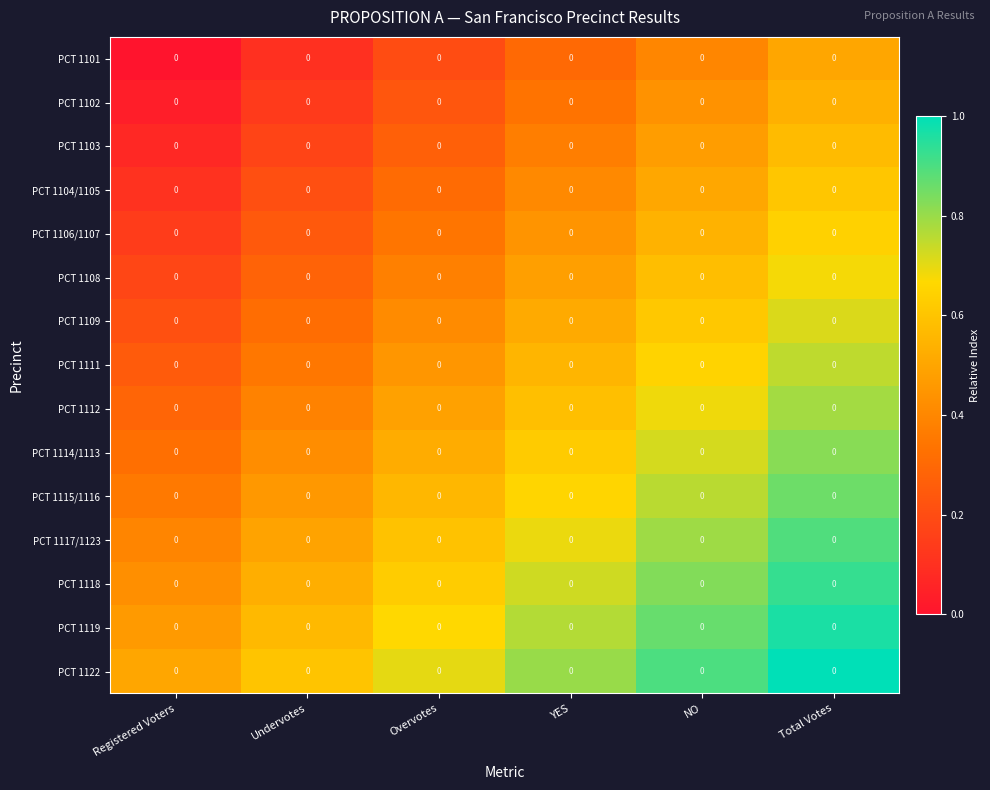

Reading left to right, what are all the values shown in this chart?

PCT 1101: Registered Voters=0.0	Undervotes=0.0	Overvotes=0.0	YES=0.0	NO=0.0	Total Votes=0.0
PCT 1102: Registered Voters=0.0	Undervotes=0.0	Overvotes=0.0	YES=0.0	NO=0.0	Total Votes=0.0
PCT 1103: Registered Voters=0.0	Undervotes=0.0	Overvotes=0.0	YES=0.0	NO=0.0	Total Votes=0.0
PCT 1104/1105: Registered Voters=0.0	Undervotes=0.0	Overvotes=0.0	YES=0.0	NO=0.0	Total Votes=0.0
PCT 1106/1107: Registered Voters=0.0	Undervotes=0.0	Overvotes=0.0	YES=0.0	NO=0.0	Total Votes=0.0
PCT 1108: Registered Voters=0.0	Undervotes=0.0	Overvotes=0.0	YES=0.0	NO=0.0	Total Votes=0.0
PCT 1109: Registered Voters=0.0	Undervotes=0.0	Overvotes=0.0	YES=0.0	NO=0.0	Total Votes=0.0
PCT 1111: Registered Voters=0.0	Undervotes=0.0	Overvotes=0.0	YES=0.0	NO=0.0	Total Votes=0.0
PCT 1112: Registered Voters=0.0	Undervotes=0.0	Overvotes=0.0	YES=0.0	NO=0.0	Total Votes=0.0
PCT 1114/1113: Registered Voters=0.0	Undervotes=0.0	Overvotes=0.0	YES=0.0	NO=0.0	Total Votes=0.0
PCT 1115/1116: Registered Voters=0.0	Undervotes=0.0	Overvotes=0.0	YES=0.0	NO=0.0	Total Votes=0.0
PCT 1117/1123: Registered Voters=0.0	Undervotes=0.0	Overvotes=0.0	YES=0.0	NO=0.0	Total Votes=0.0
PCT 1118: Registered Voters=0.0	Undervotes=0.0	Overvotes=0.0	YES=0.0	NO=0.0	Total Votes=0.0
PCT 1119: Registered Voters=0.0	Undervotes=0.0	Overvotes=0.0	YES=0.0	NO=0.0	Total Votes=0.0
PCT 1122: Registered Voters=0.0	Undervotes=0.0	Overvotes=0.0	YES=0.0	NO=0.0	Total Votes=0.0